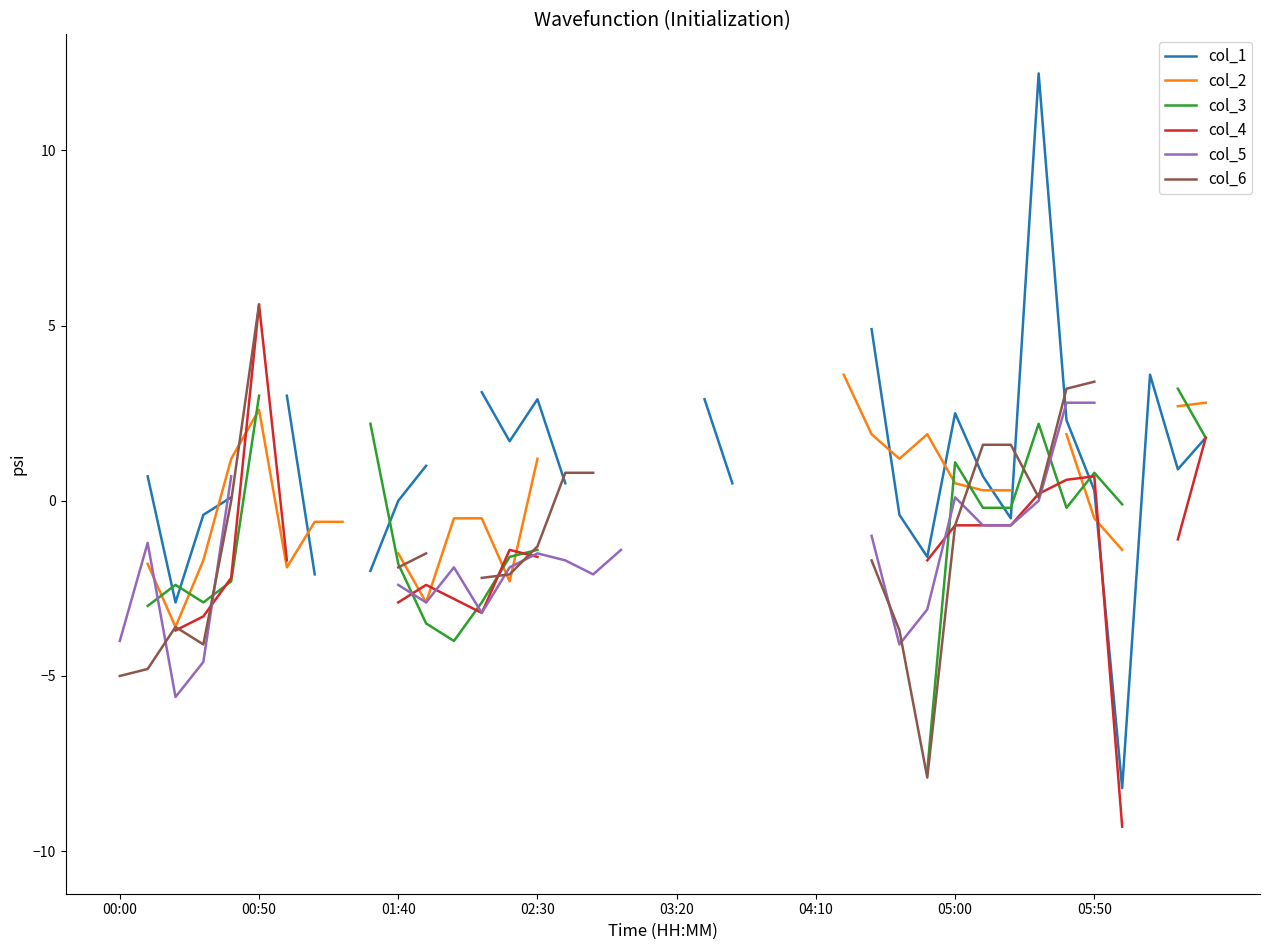

At which category is the sum across all series the highest?

34